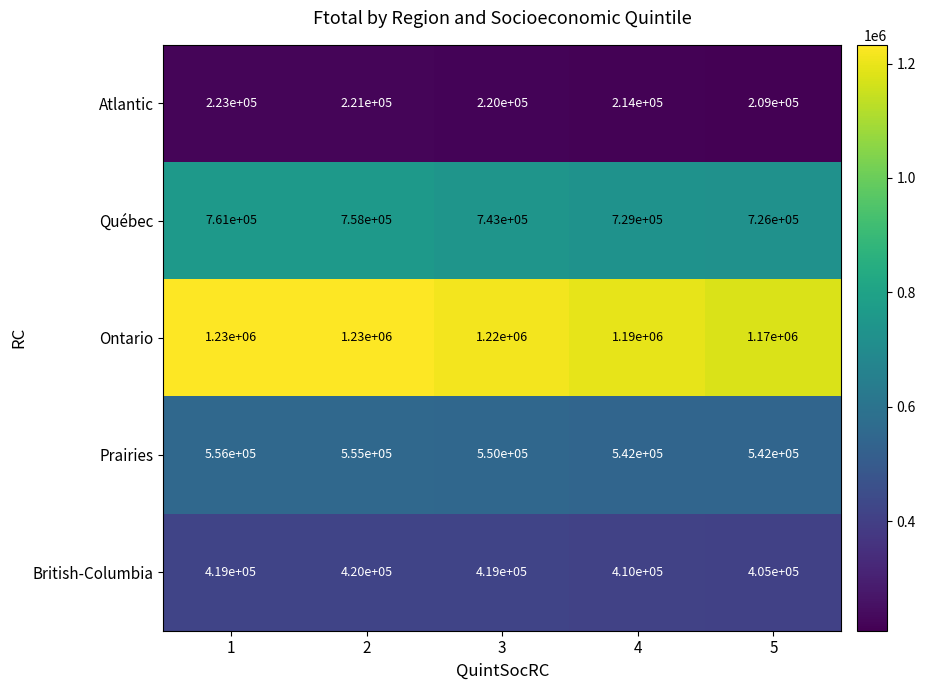

Rank the series at 5 from lowest to highest value.

Atlantic, British-Columbia, Prairies, Québec, Ontario